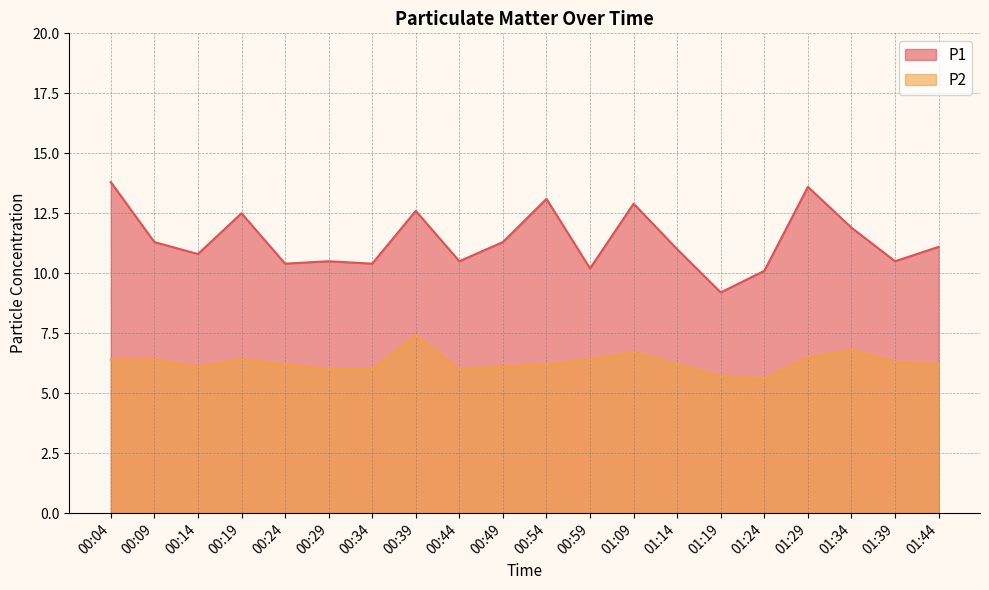

What position from the left is 00:04?

1